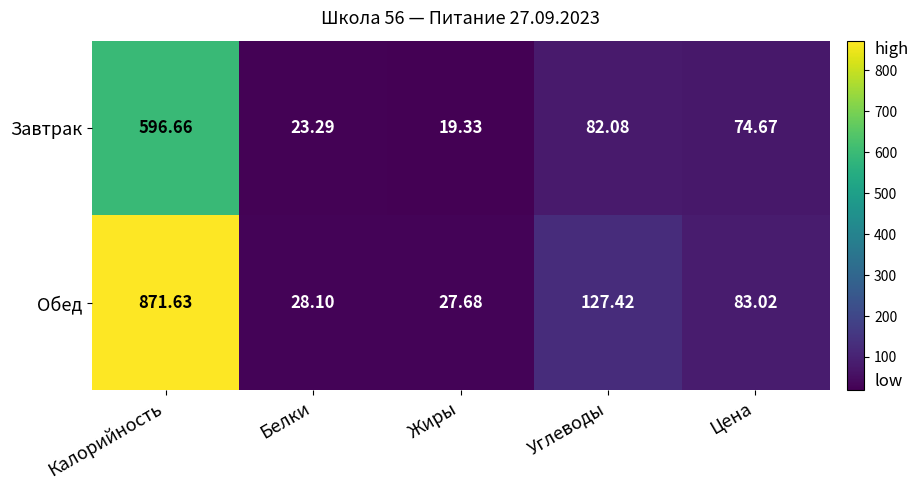

Rank the series at Углеводы from highest to lowest value.

Обед, Завтрак